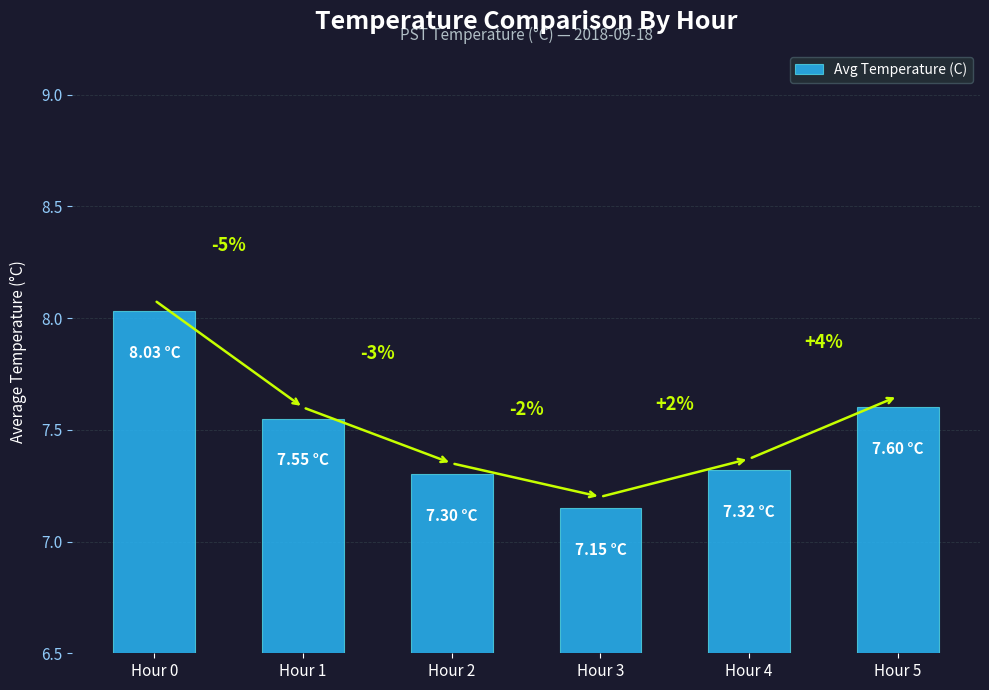

Reading left to right, transcribe all the data shown in this chart.

Hour 0=8.0	Hour 1=7.5	Hour 2=7.3	Hour 3=7.2	Hour 4=7.3	Hour 5=7.6